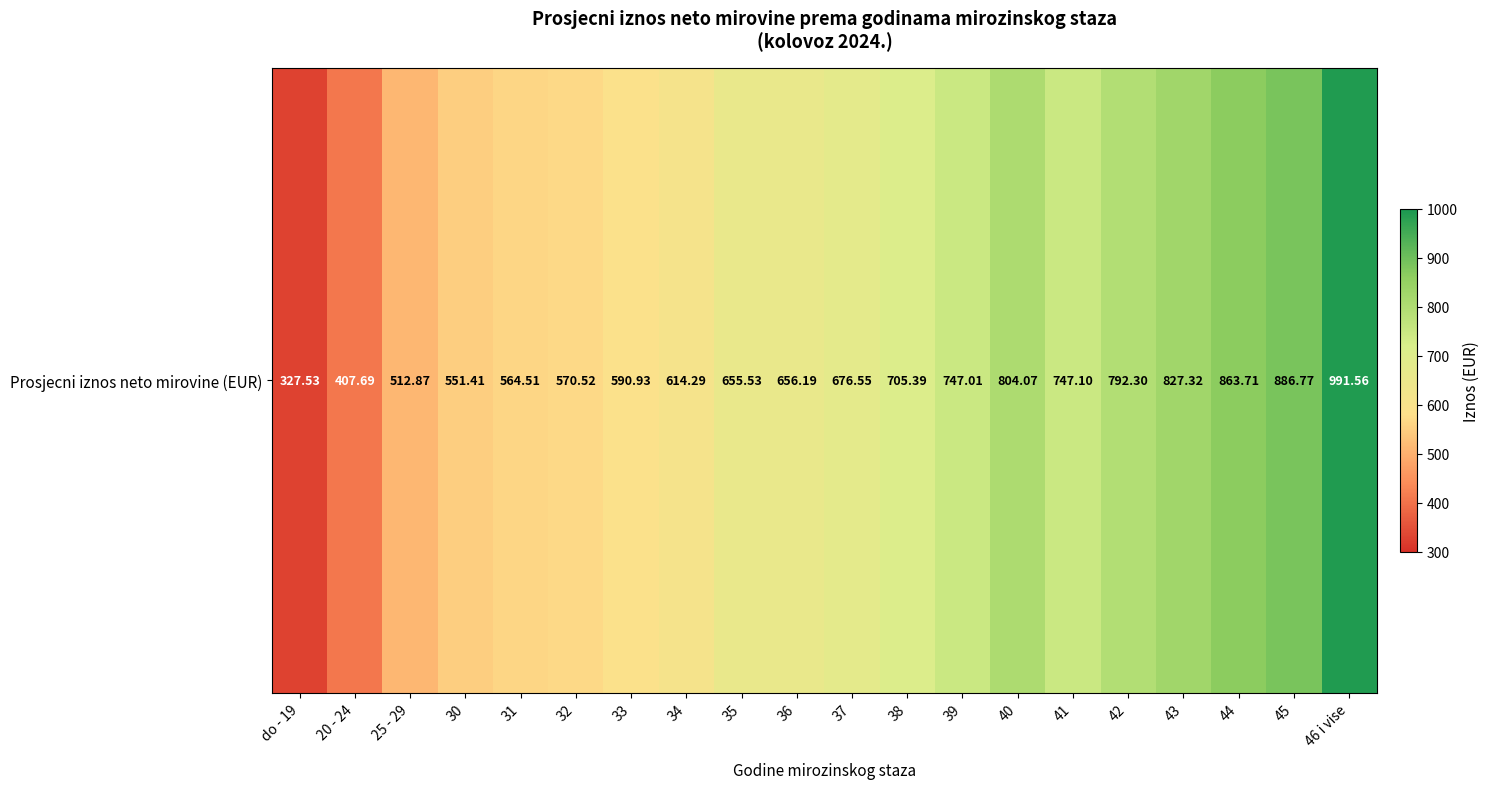

Reading left to right, transcribe all the data shown in this chart.

do - 19=327.5	20 - 24=407.7	25 - 29=512.9	30=551.4	31=564.5	32=570.5	33=590.9	34=614.3	35=655.5	36=656.2	37=676.5	38=705.4	39=747.0	40=804.1	41=747.1	42=792.3	43=827.3	44=863.7	45=886.8	46 i vise=991.6